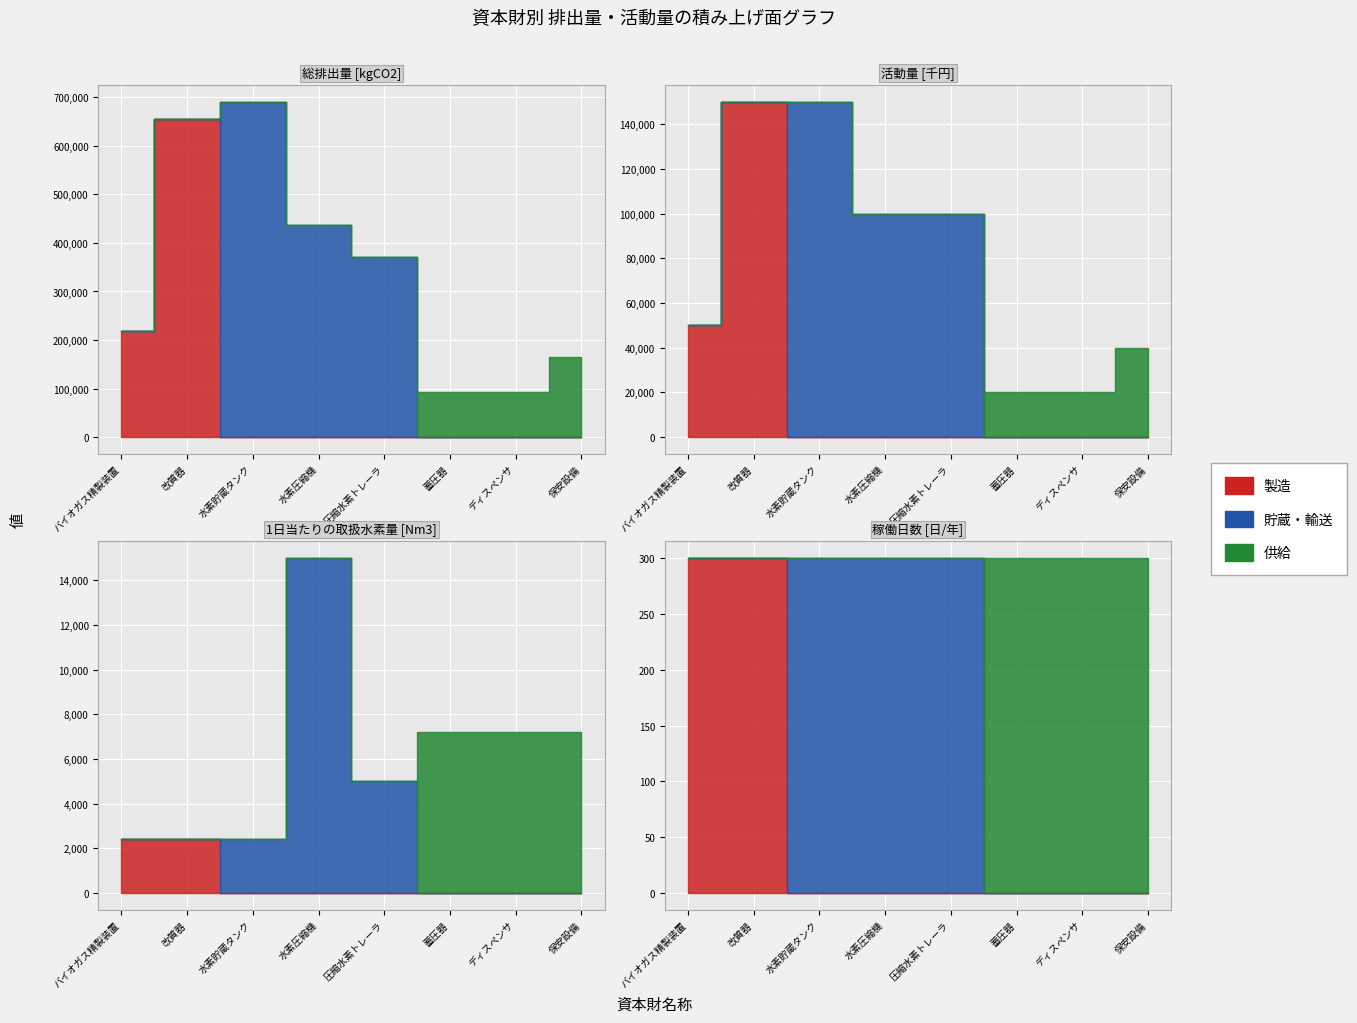

True or false: 稼働日数 [日/年] and 活動量 [千円] cross at least once.

False